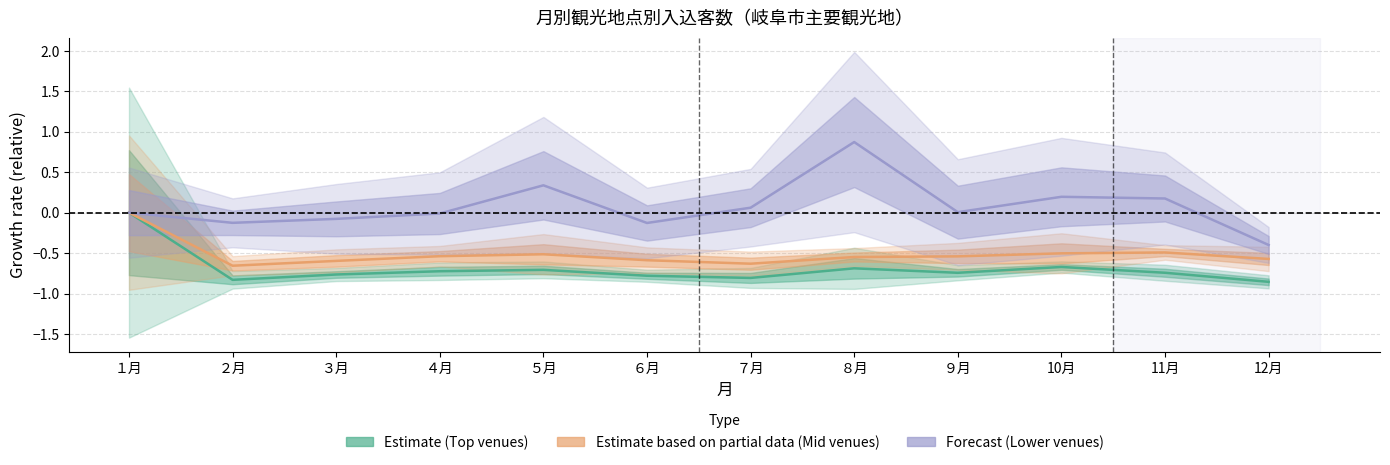

Read the Estimate based on partial data (Mid venues) value at ７月.

-0.6